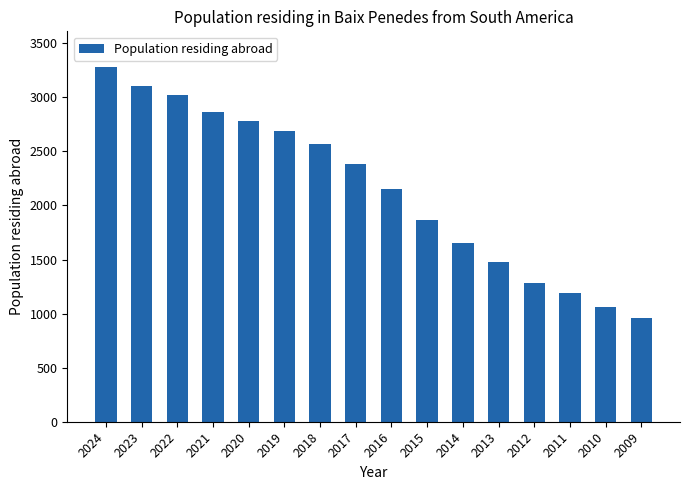

What is the change in value from 2013 to 2010?

-414